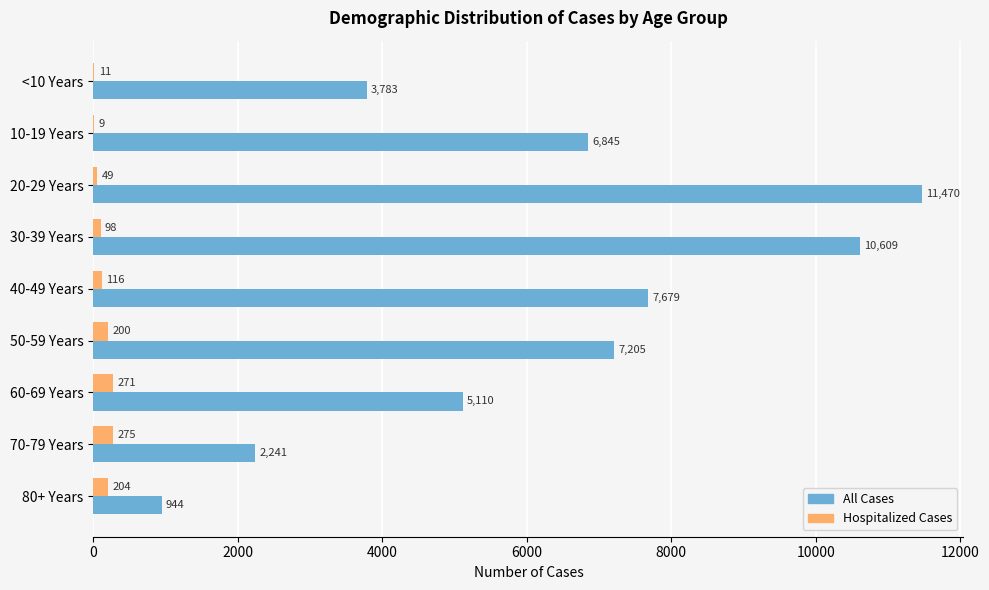

At which label is Hospitalized Cases closest to 142?

40-49 Years